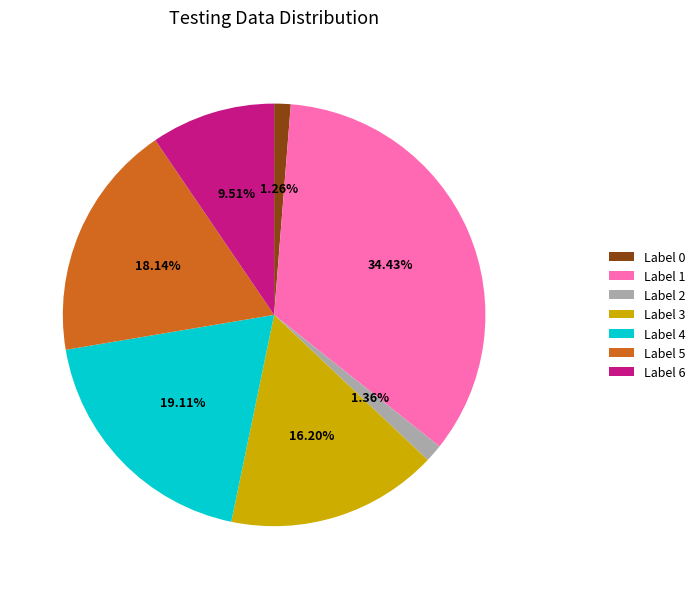

How many slices are in this pie chart?

7